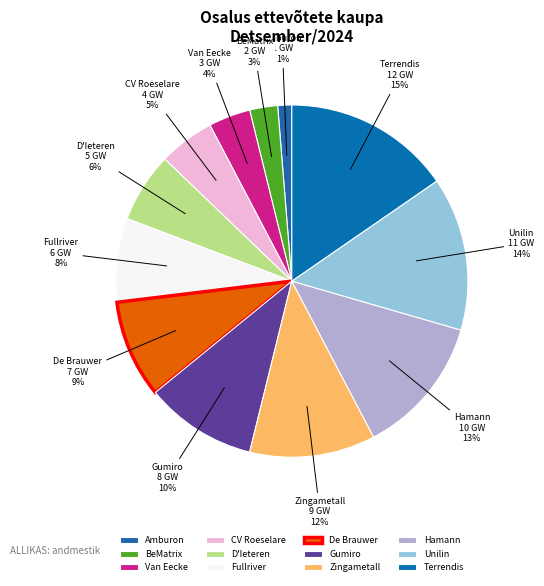

Is BeMatrix the majority of the pie?

No